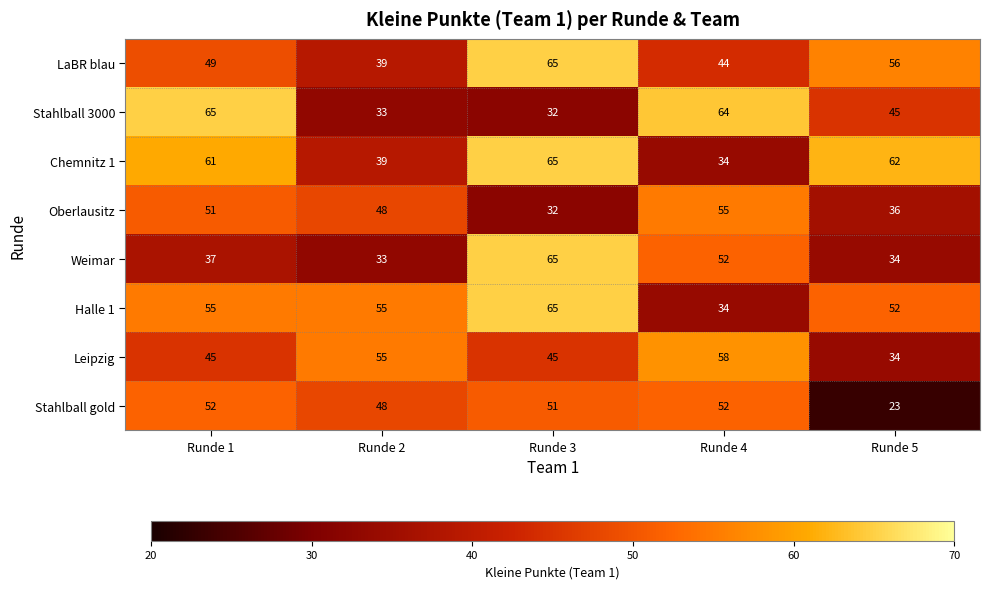

How many Oberlausitz values are between 36 and 51?

3